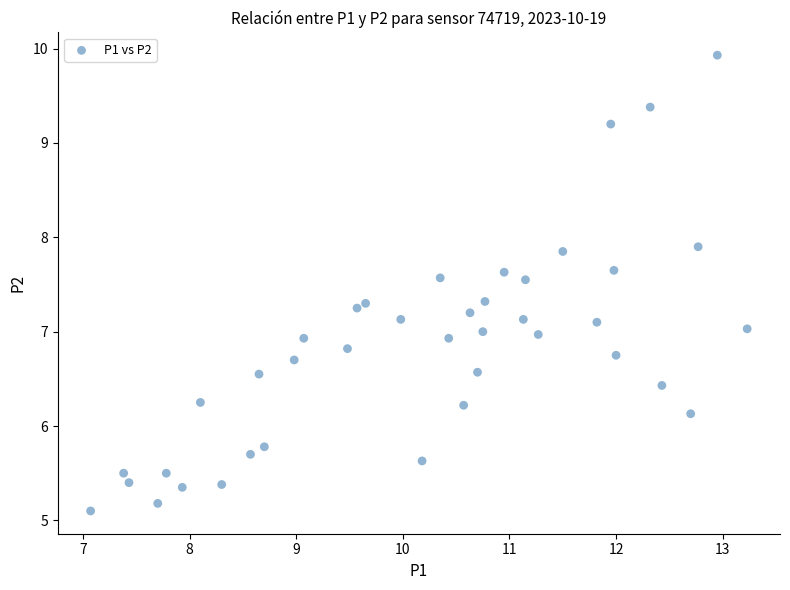

What is the range of X values (max minus min)?

6.2